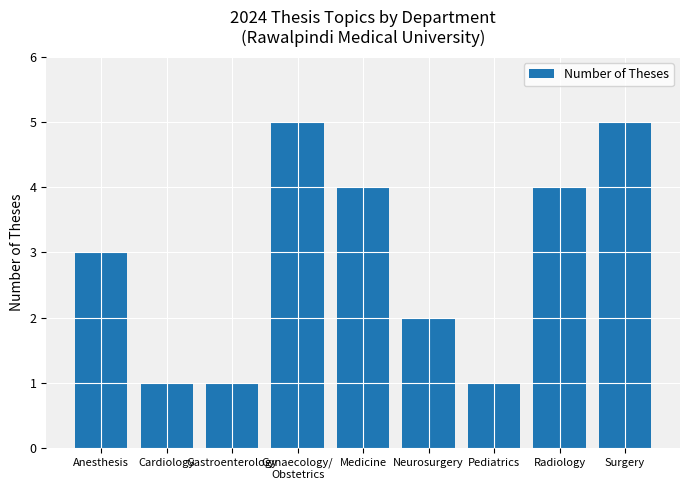

What is the sum of all values?

26